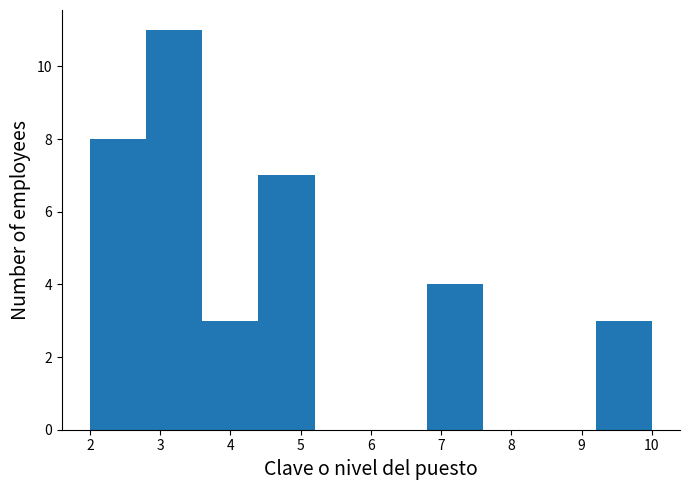

Reading left to right, list every bar in this chart as the range it spans on the x-axis followed by its height. The values are not printed on the chart, so give them approximately, as read against the axis.

2.0 to 2.8: 8
2.8 to 3.6: 11
3.6 to 4.4: 3
4.4 to 5.2: 7
5.2 to 6.0: 0
6.0 to 6.8: 0
6.8 to 7.6: 4
7.6 to 8.4: 0
8.4 to 9.2: 0
9.2 to 10.0: 3